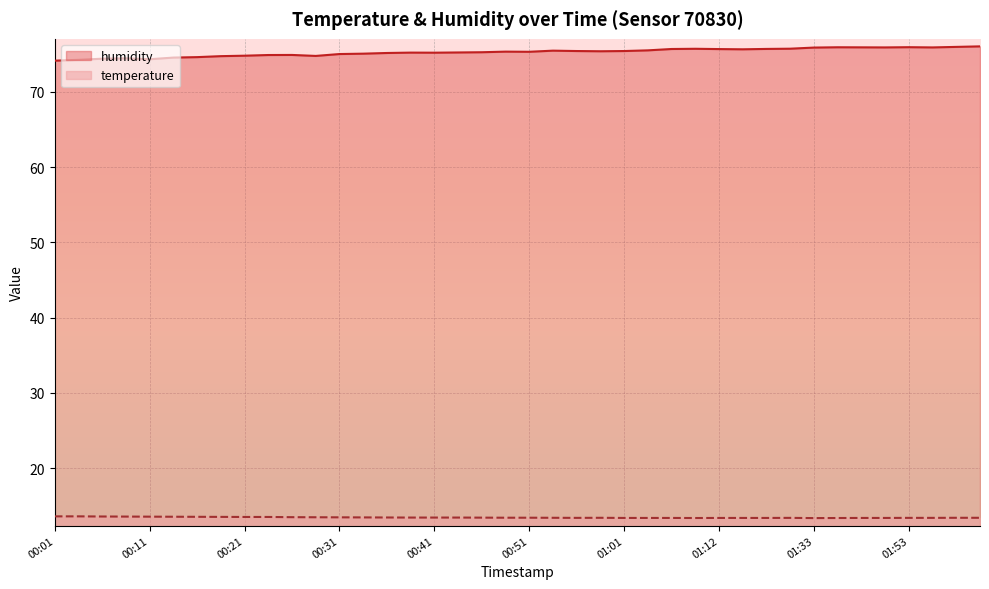

How many data points does each series have?

40